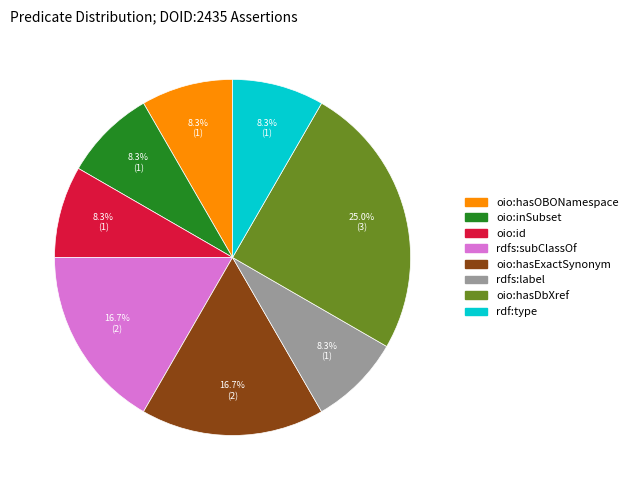

Do oio:hasDbXref and oio:inSubset together represent more than half of the pie?

No